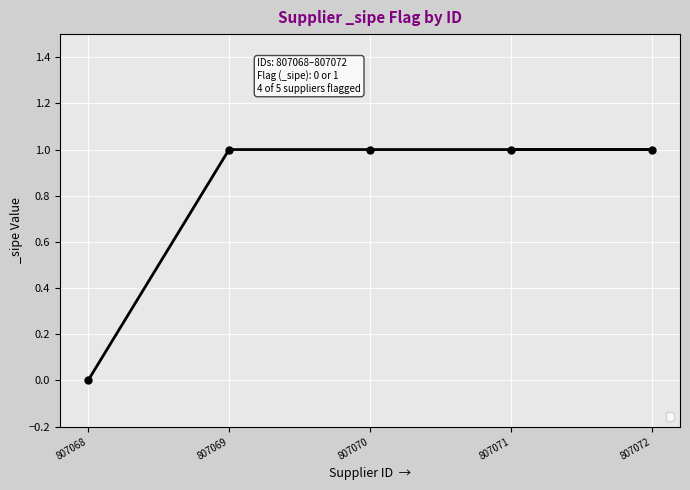

Rank the categories by value from highest to lowest.

807069, 807070, 807072, 807071, 807068